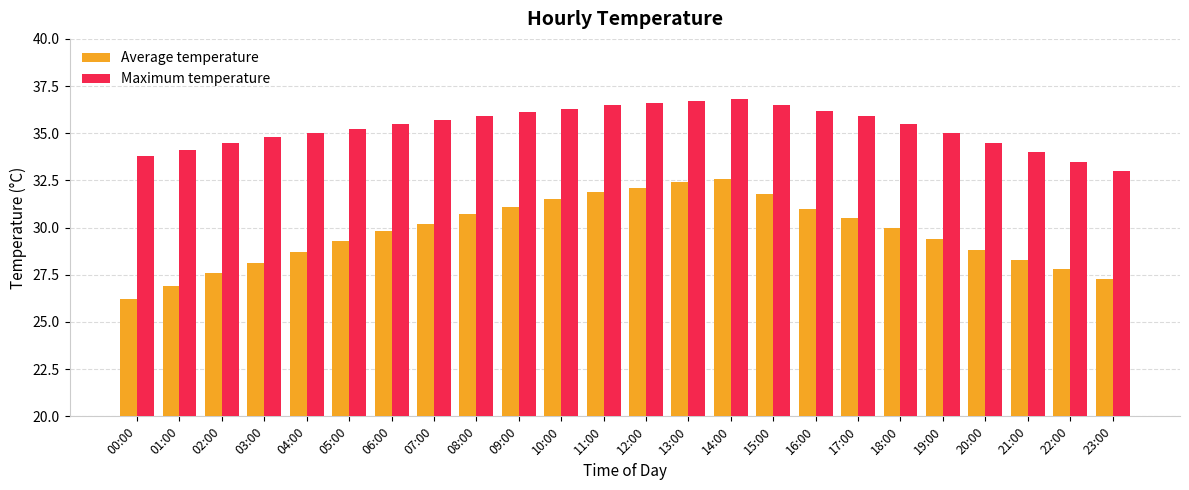

How many bars are there in total?

48